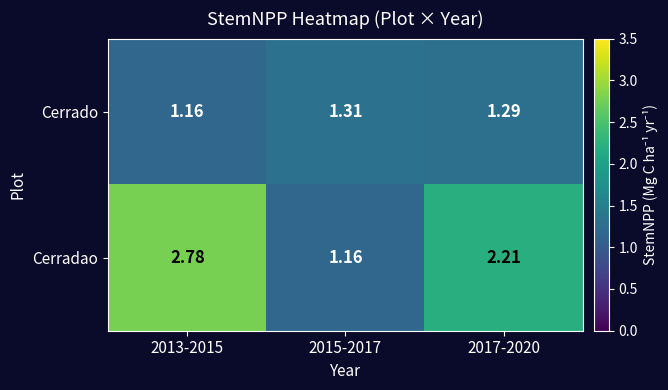

List the series in order of their overall mean, highest first.

Cerradao, Cerrado